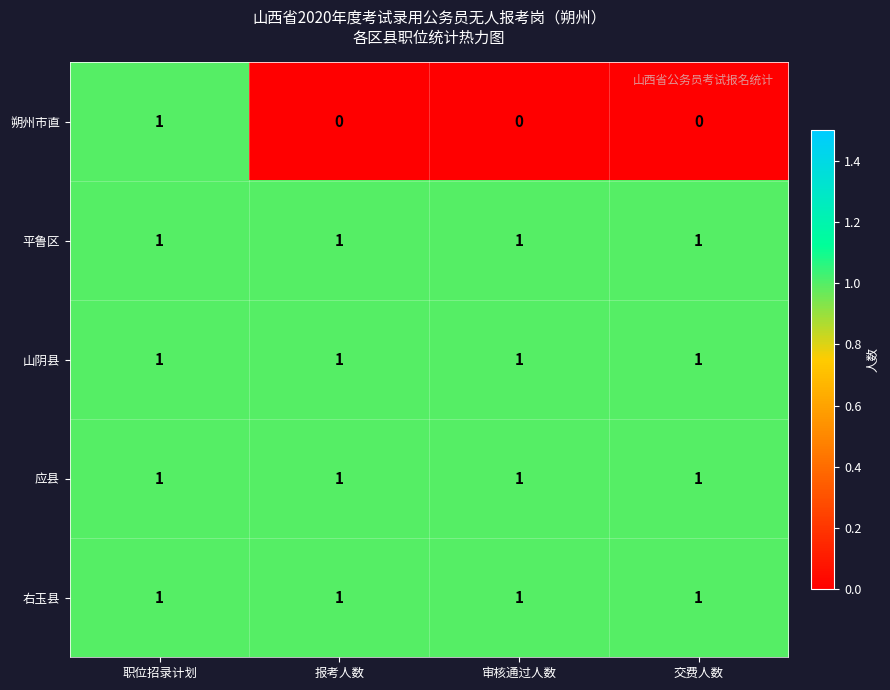

Reading right to left, list all the values displayed in this chart.

朔州市直: 0	0	0	1
平鲁区: 1	1	1	1
山阴县: 1	1	1	1
应县: 1	1	1	1
右玉县: 1	1	1	1